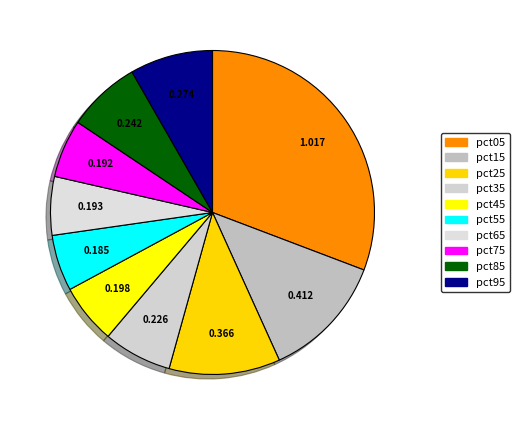

Count the number of slices in the pie.

10